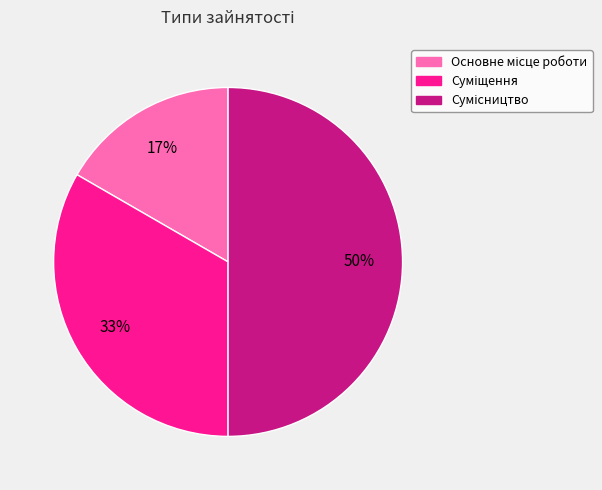

To the nearest percent, what is the average slice percentage?

33%